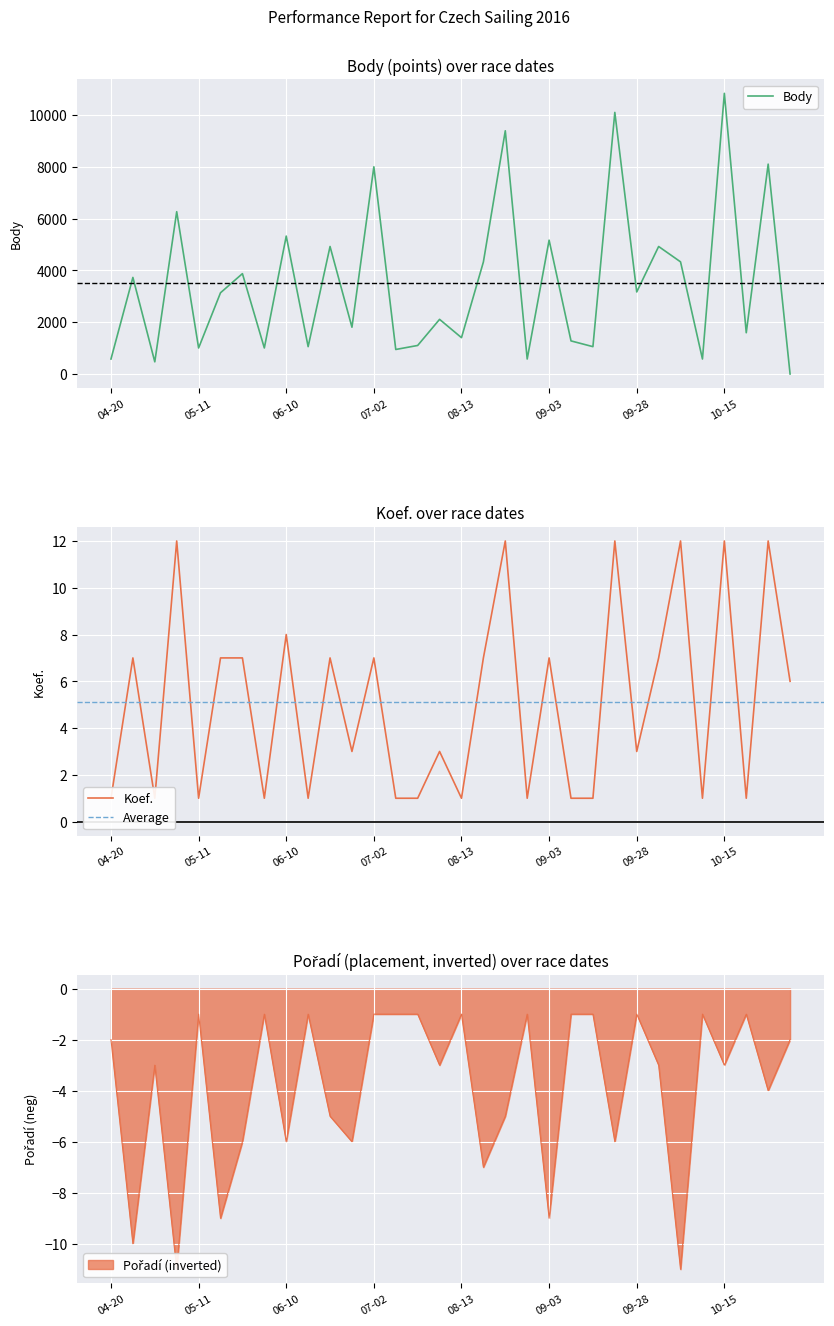

List the series in order of their peak value, highest first.

Body, Koef., Pořadí